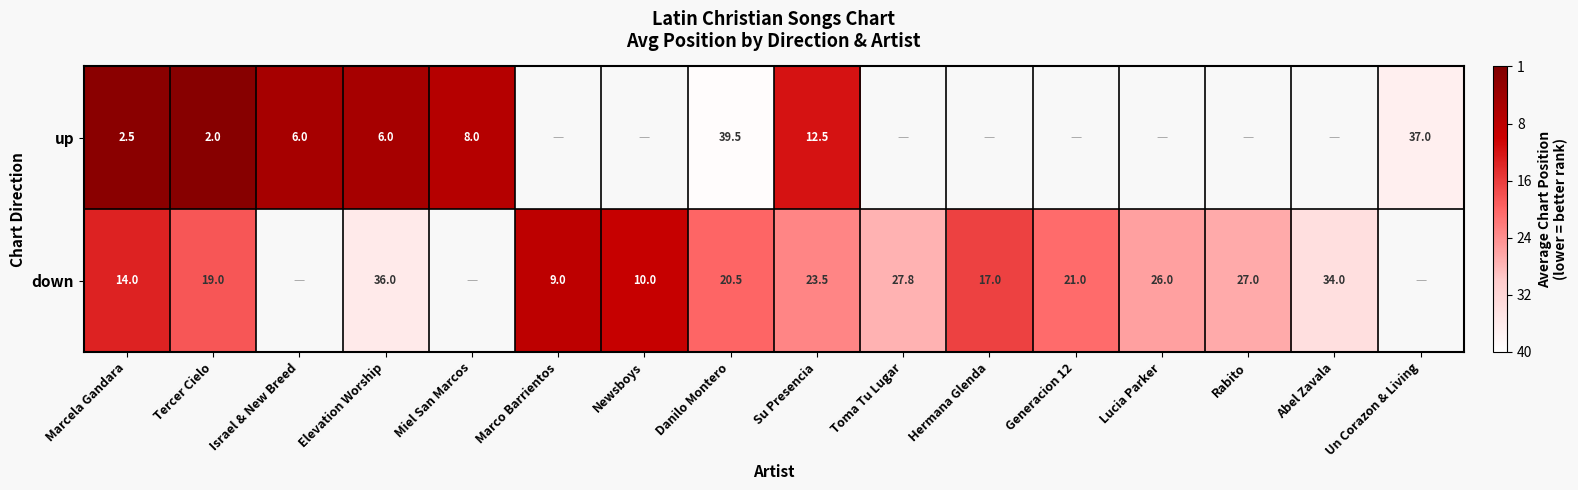

Which series changed the most between Marcela Gandara and Elevation Worship?

down